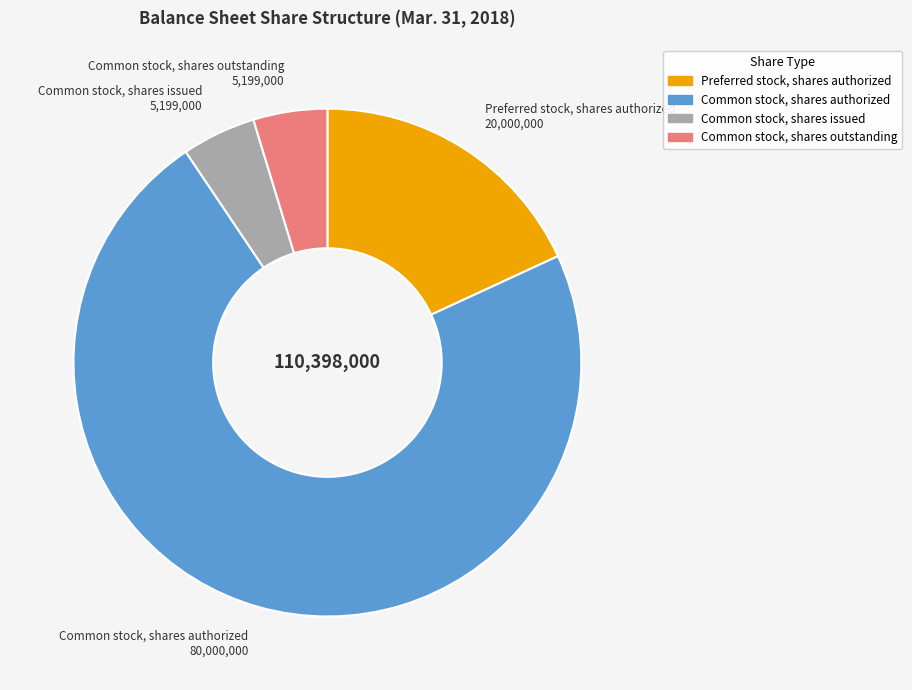

How many segments does this pie chart have?

4